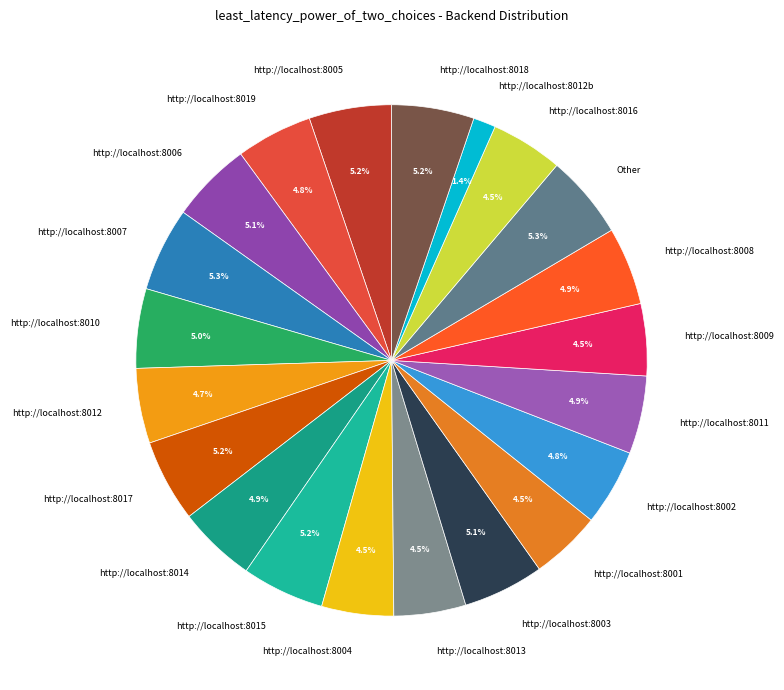

Is the sum of http://localhost:8017 and http://localhost:8004 greater than half?

No